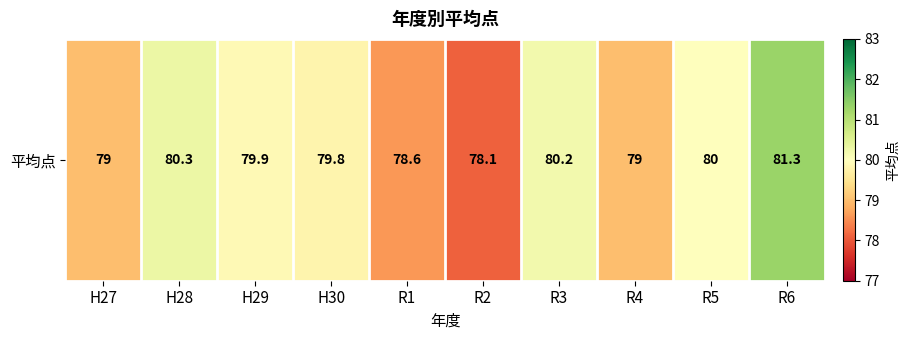

Which category has the highest value across all series?

R6